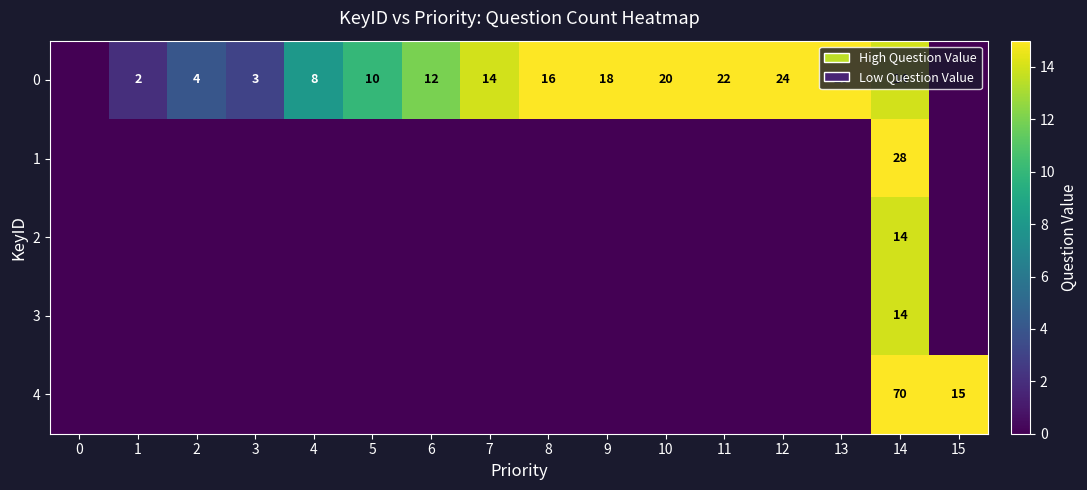

At how many categories does at least one series exceed 26?

1